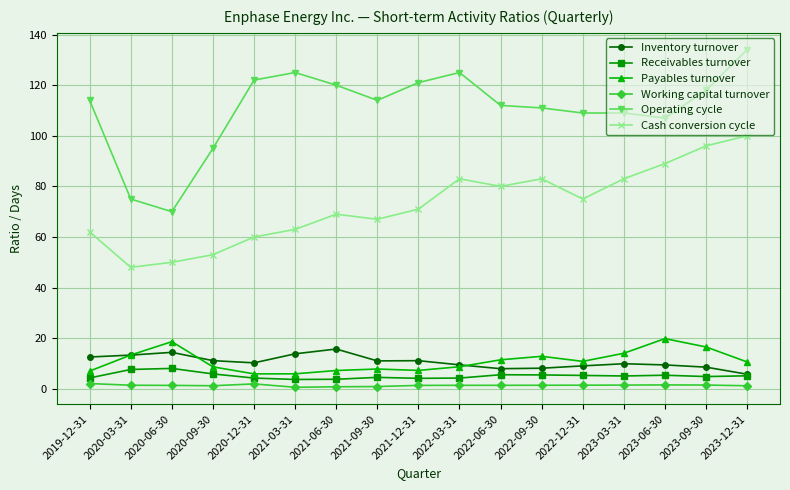

Does the chart have visible grid lines?

Yes